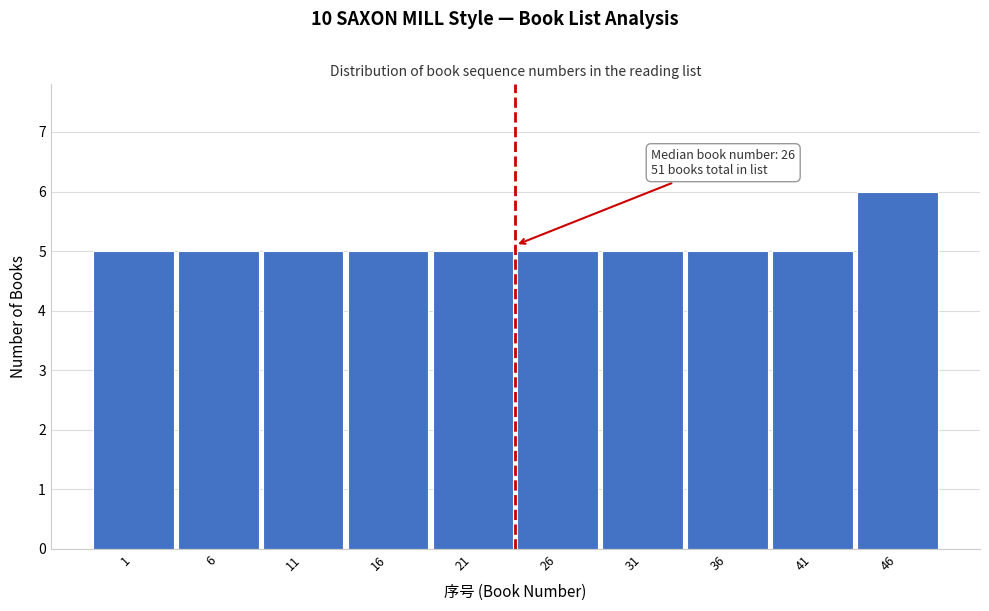

Reading left to right, transcribe all the data shown in this chart.

5	5	5	5	5	5	5	5	5	6